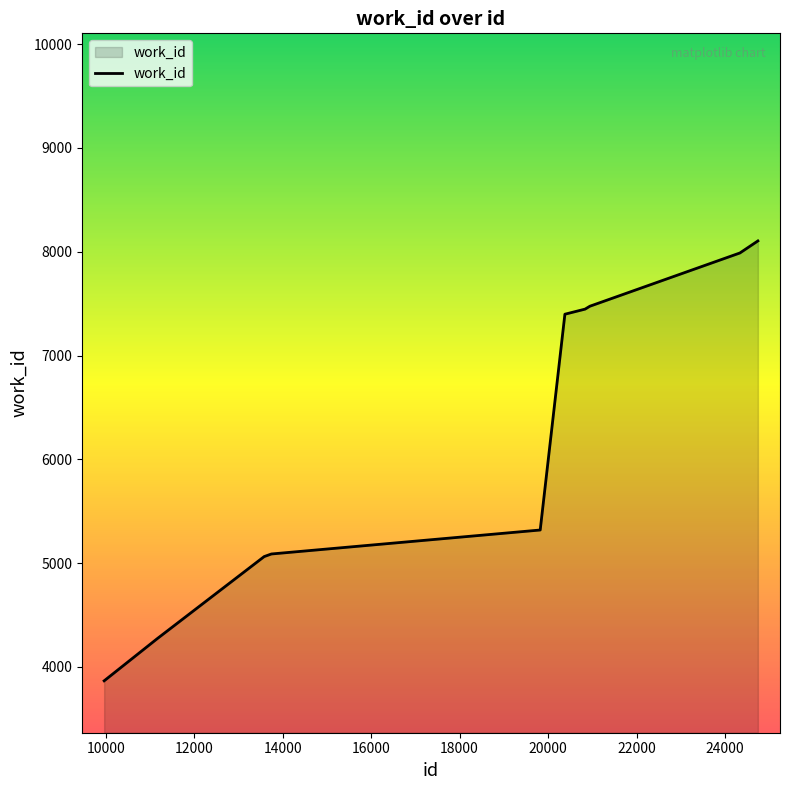

What is the smallest value displayed?

3866